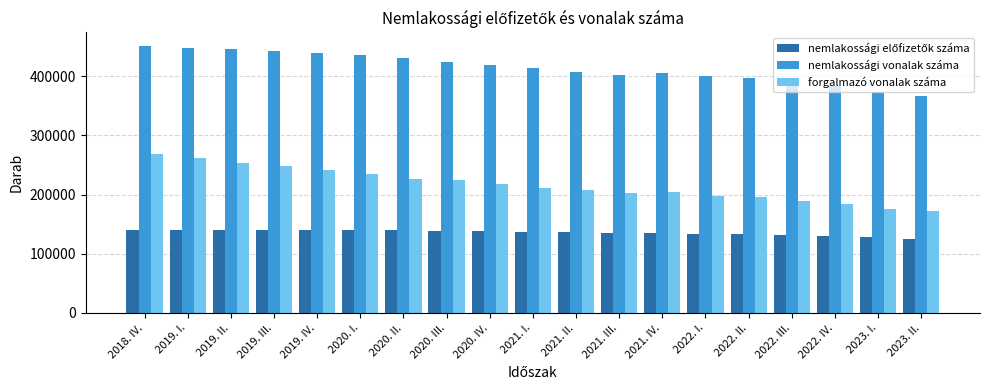

What is the total value across all series at 2018. IV.?

859529